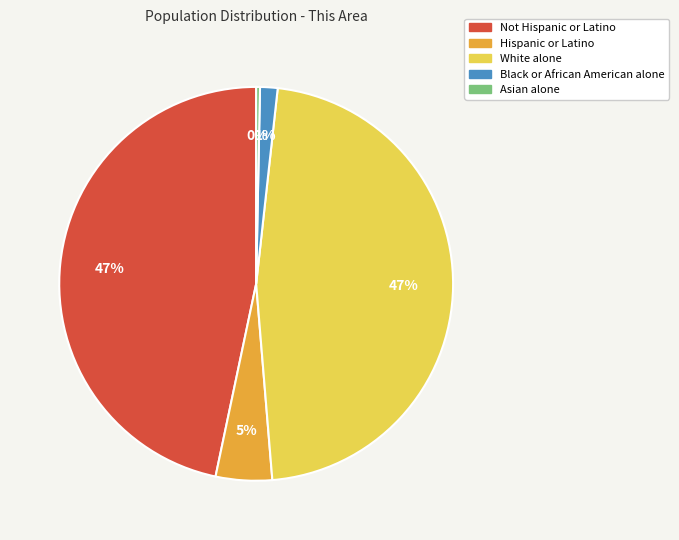

To the nearest percent, what is the difference between the White alone and Black or African American alone slice percentages?

46%